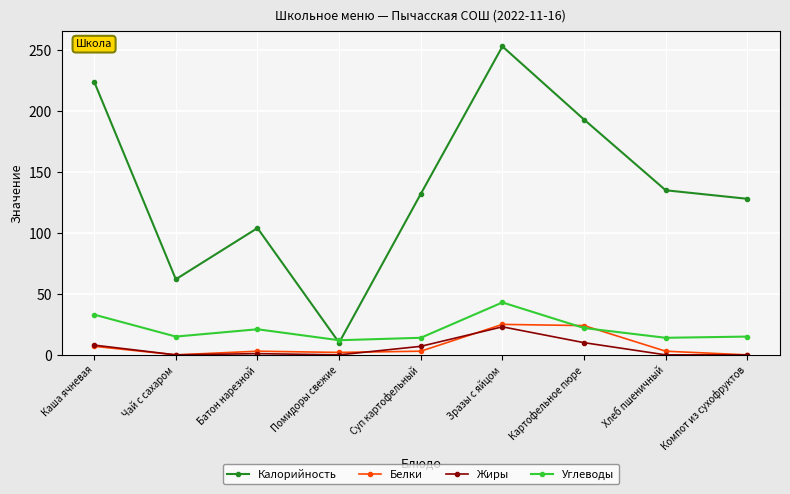

Is the value of Углеводы at Суп картофельный greater than the value of Калорийность at Чай с сахаром?

No